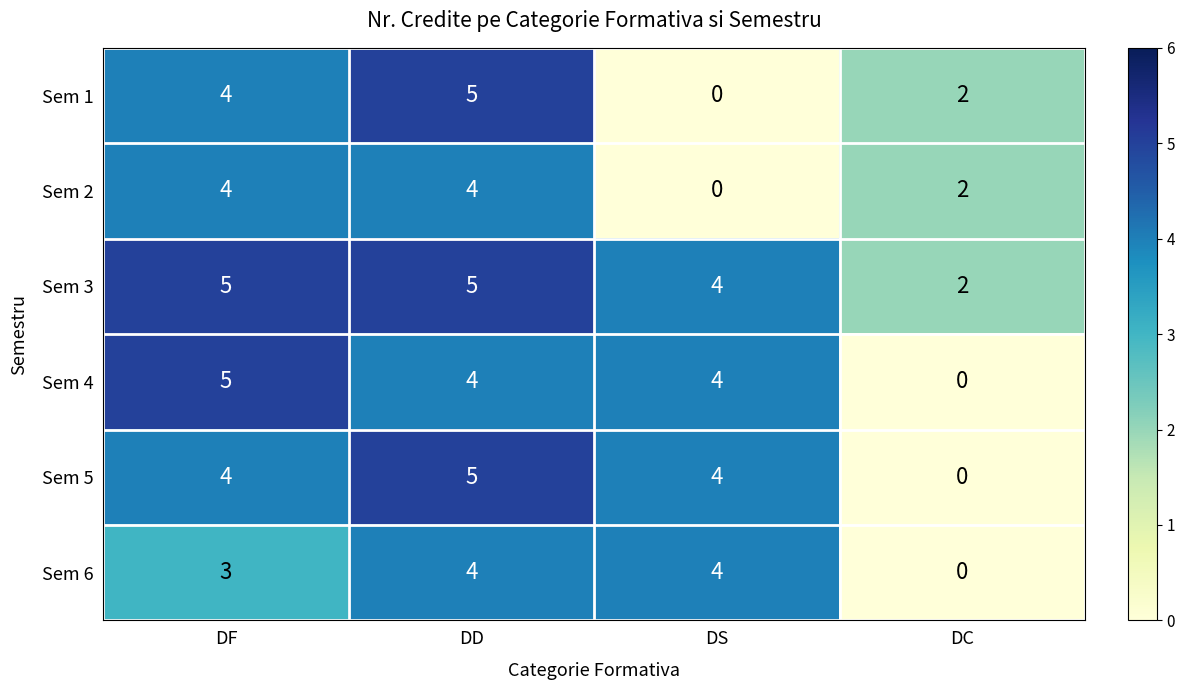

At which category is the sum across all series the highest?

DD